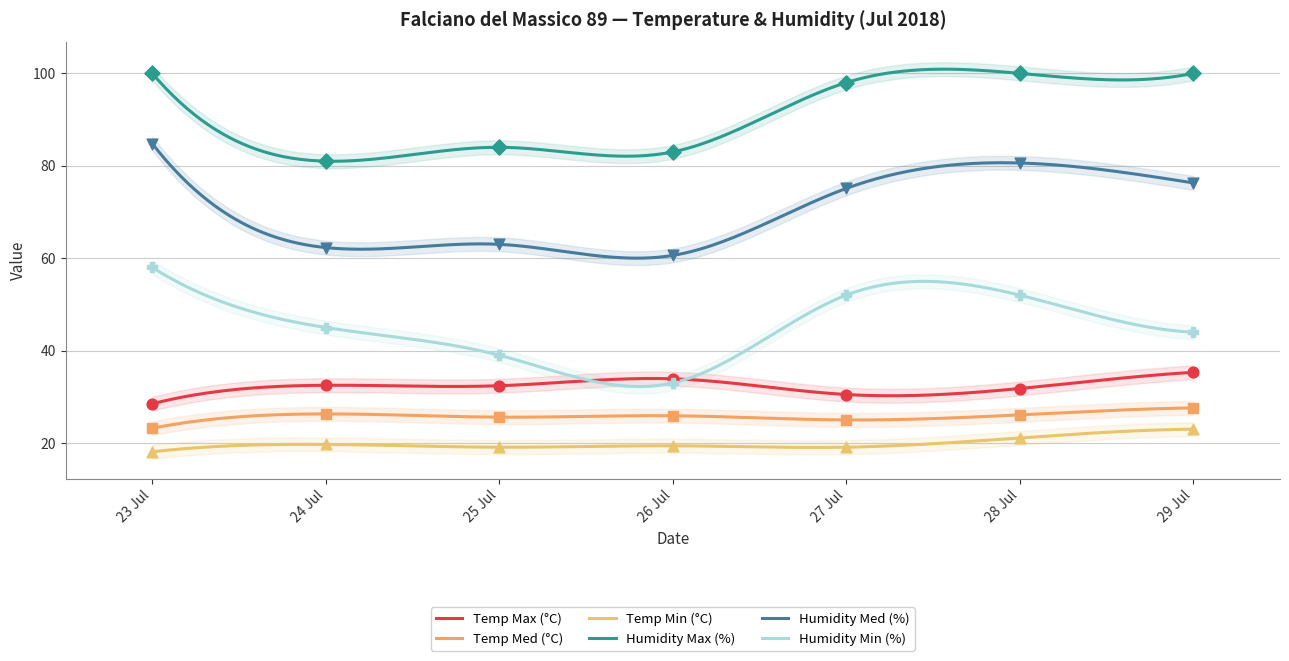

Which series has the widest spread of Y values?

Humidity Min (%)